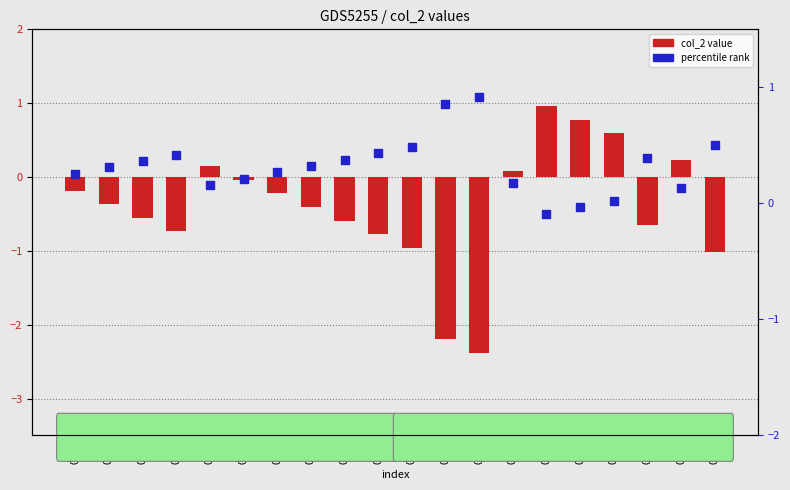

Which series has the largest Y range (max minus min)?

col_2 value